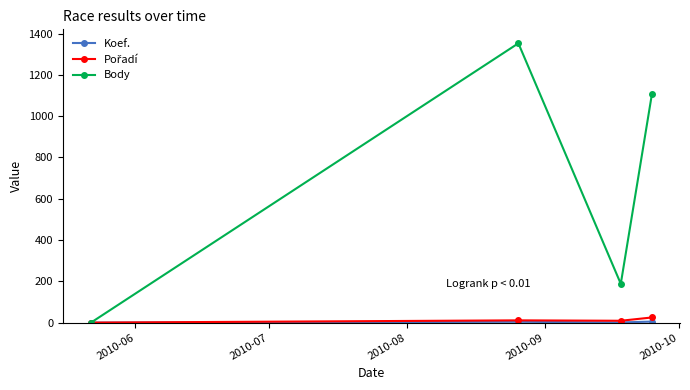

What is the maximum value shown in the chart?

1353